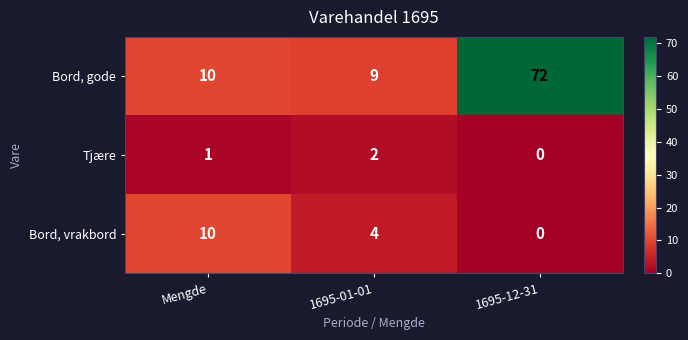

How many Bord, vrakbord values are between 0 and 10?

3